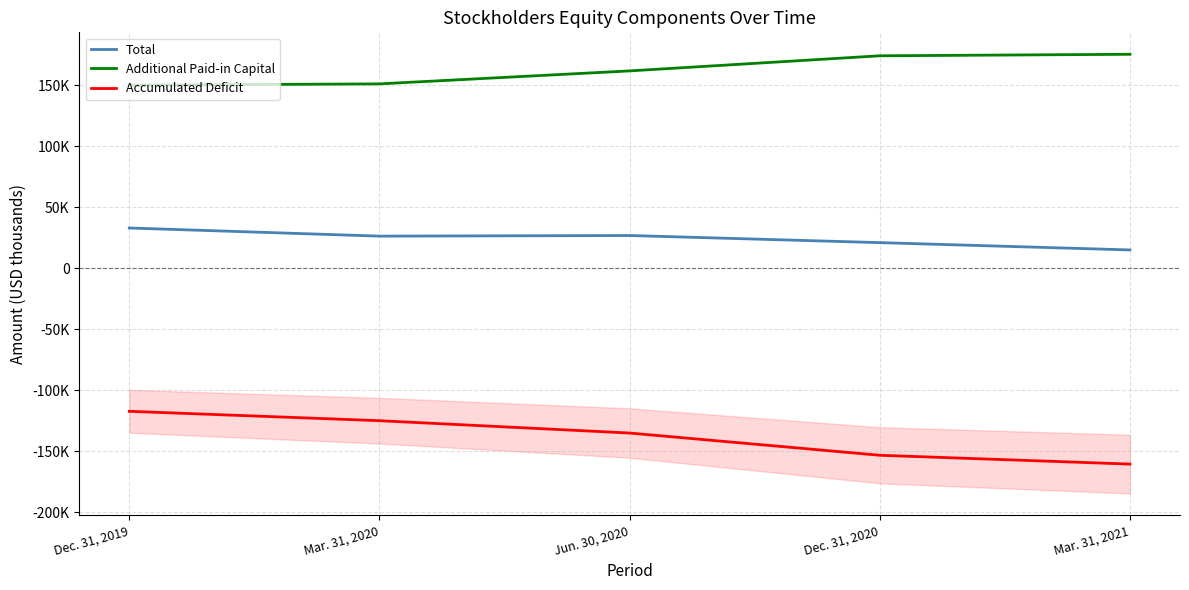

True or false: Accumulated Deficit and Additional Paid-in Capital cross at least once.

False